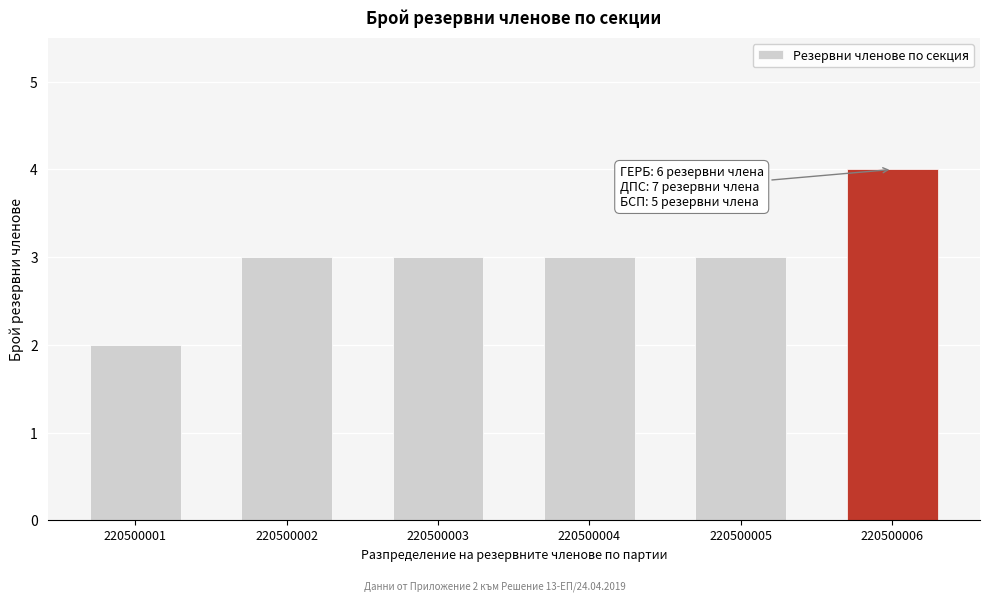

Reading left to right, what are all the values shown in this chart?

2	3	3	3	3	4